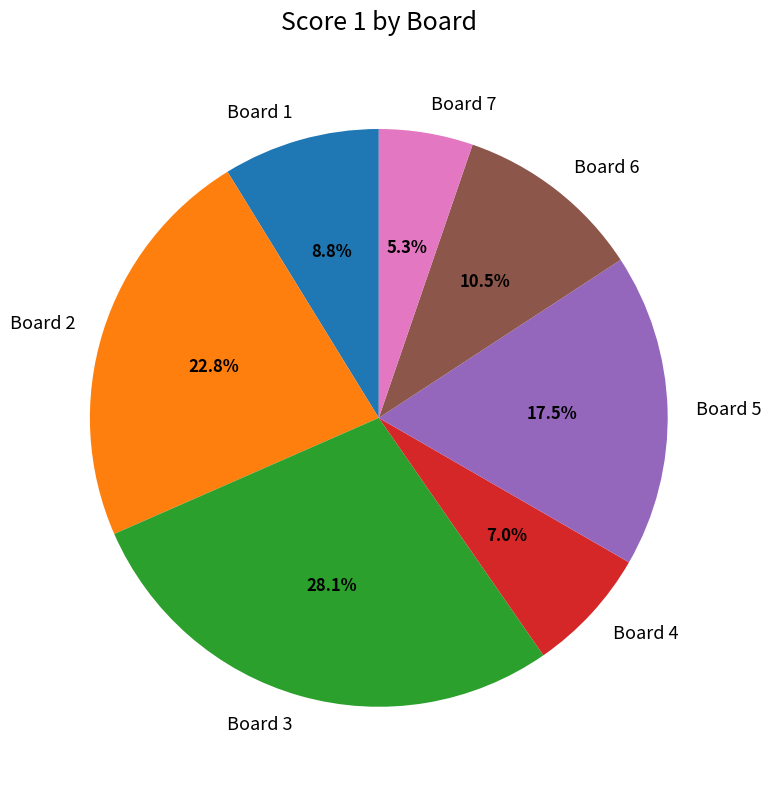

Which has a higher value, Board 1 or Board 4?

Board 1